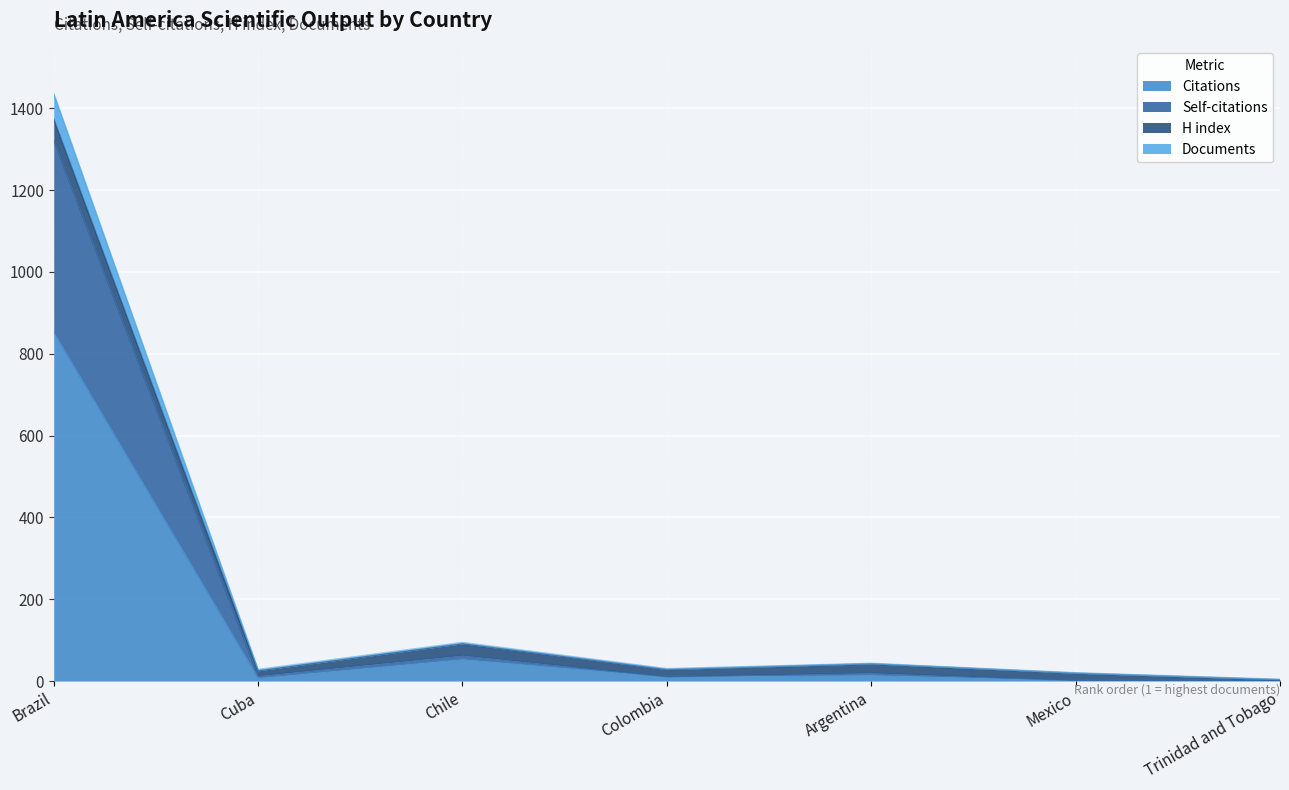

Does the chart display data point markers on the line(s)?

No